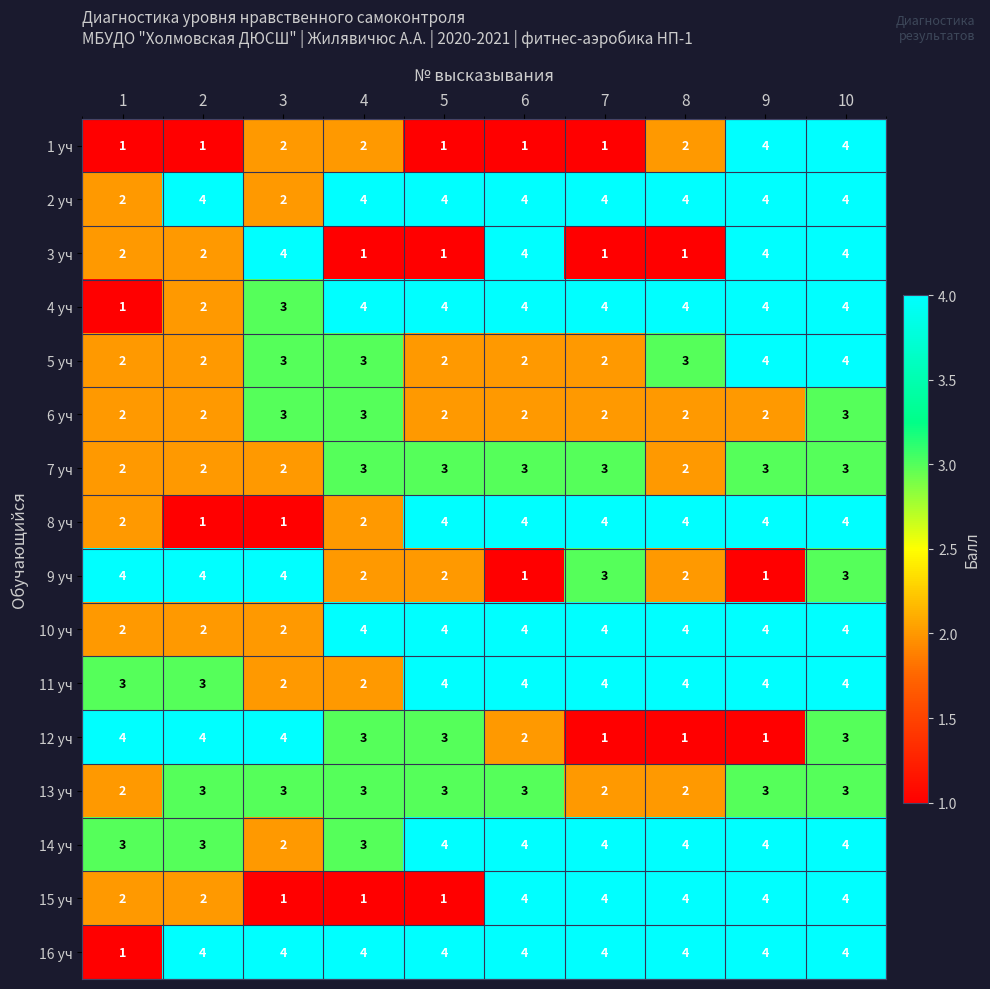

What is the sum of all 16 уч values?

37